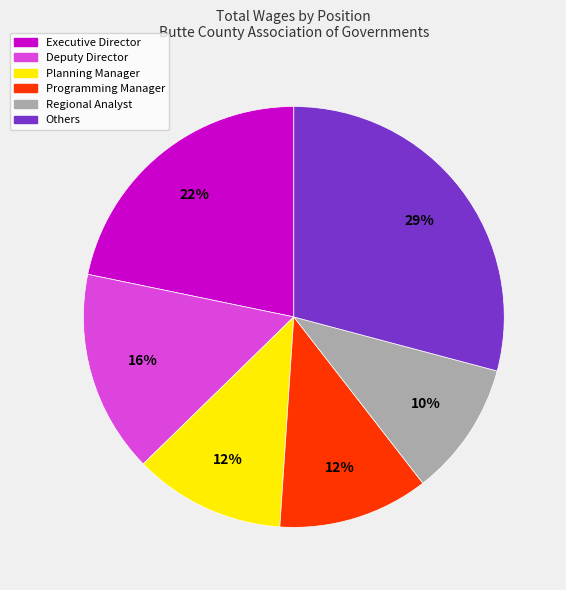

Is the sum of Others and Programming Manager greater than half?

No